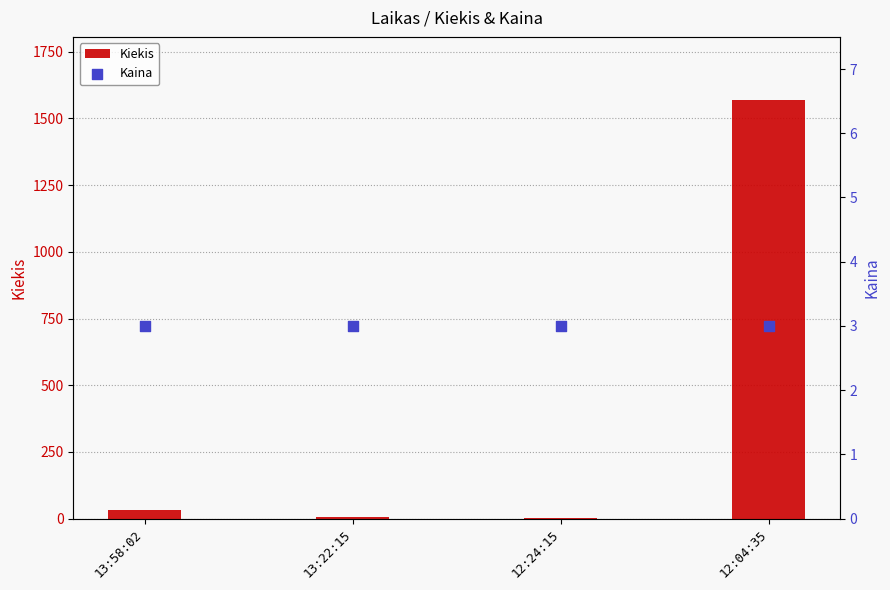

Which series has the largest Y range (max minus min)?

Kiekis